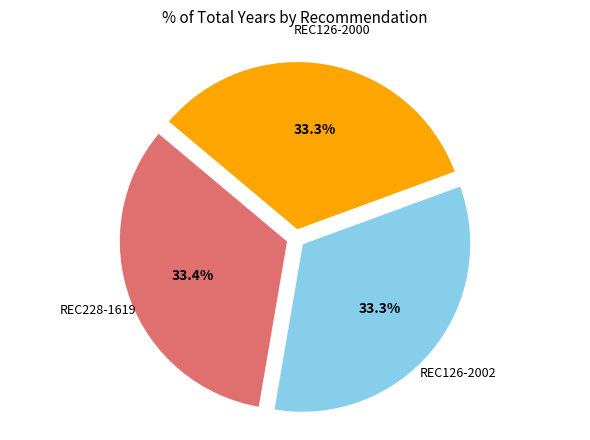

Does any single category account for the majority?

No